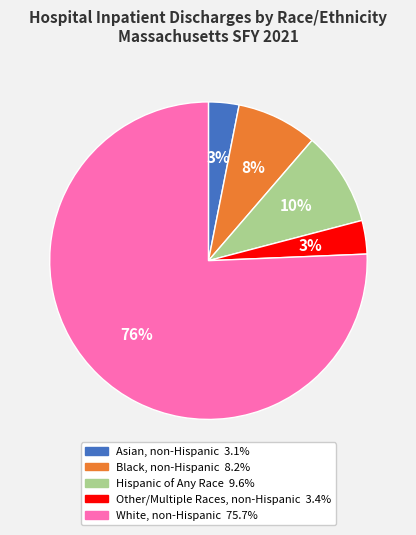

Between Other/Multiple Races, non-Hispanic and White, non-Hispanic, which is larger?

White, non-Hispanic